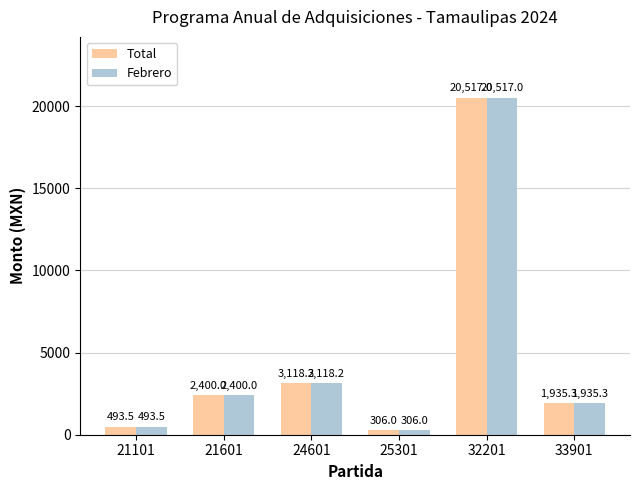

List the labels in order of Total value, largest first.

32201, 24601, 21601, 33901, 21101, 25301